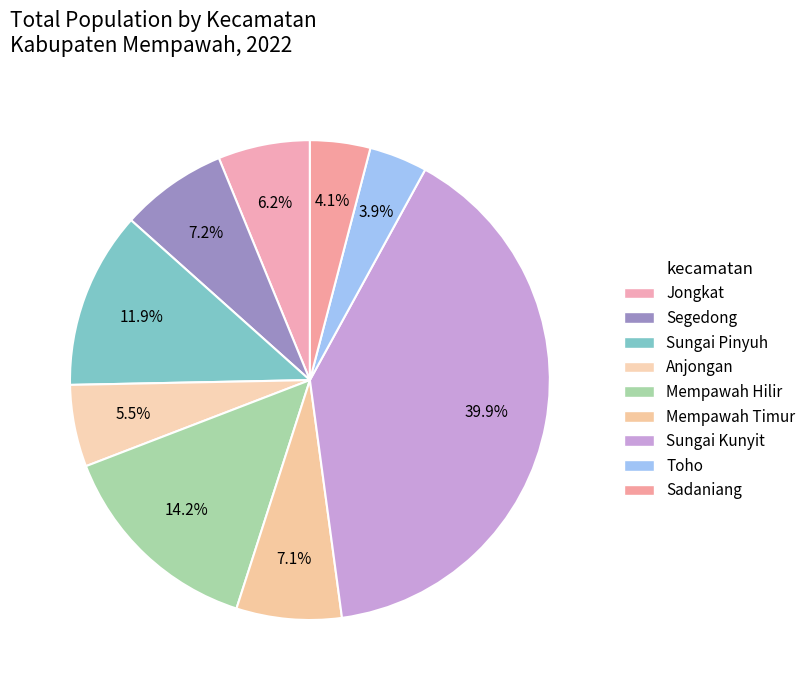

Between Sungai Pinyuh and Sungai Kunyit, which is larger?

Sungai Kunyit